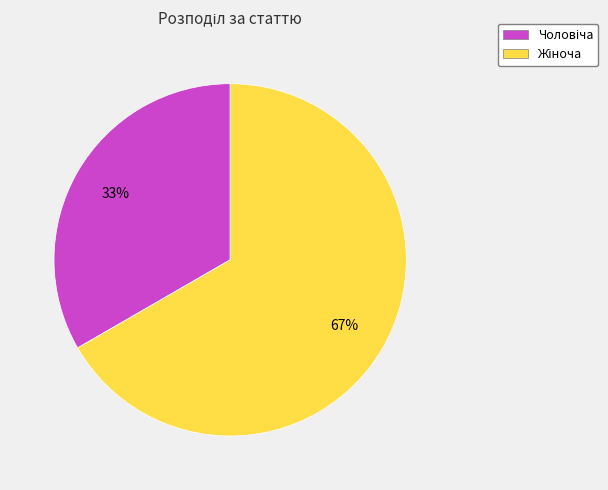

To the nearest percent, what is the average slice percentage?

50%